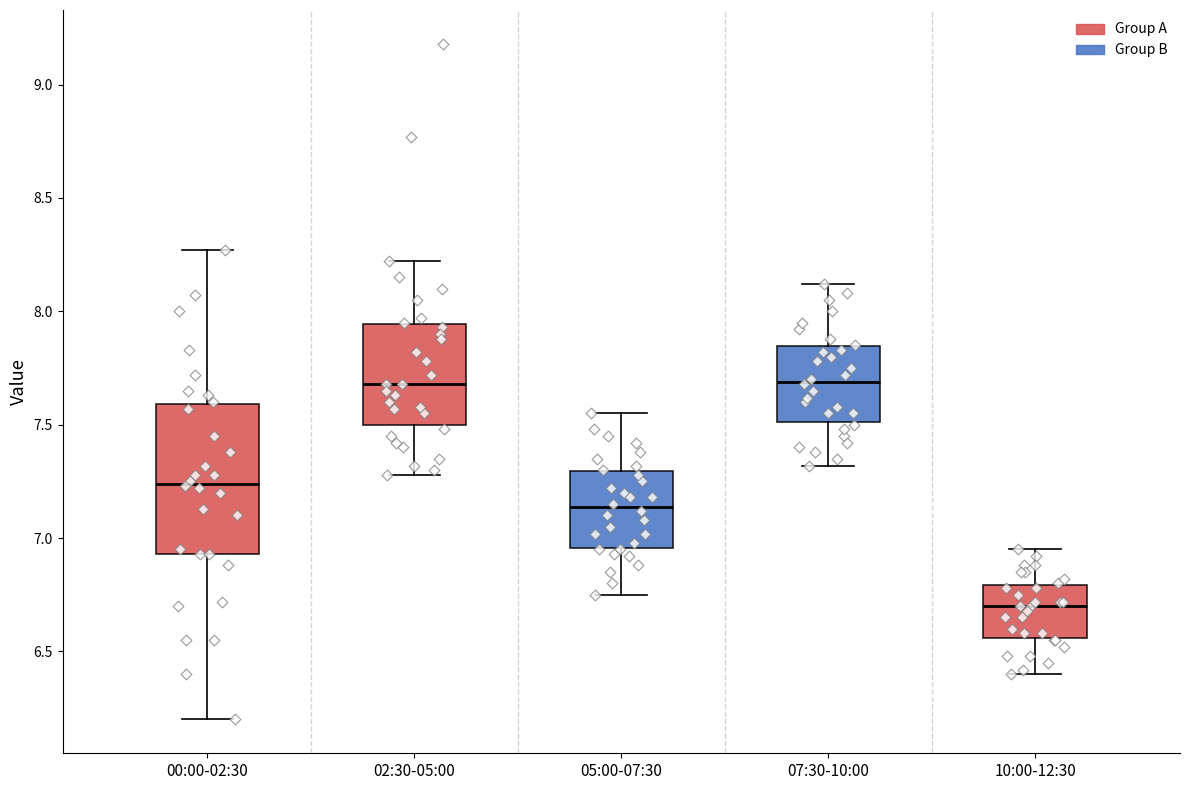

Reading left to right, transcribe this box plot: for each box, give where its median line is, the range the box spans, and where its two whiskers end, as read against the y-axis. The values are not printed on the chart, so give them approximately, as read against the axis.

00:00-02:30: median 7.25, box 6.95 to 7.60, whiskers 6.20 to 8.25
02:30-05:00: median 7.70, box 7.50 to 7.95, whiskers 7.30 to 8.20
05:00-07:30: median 7.15, box 6.95 to 7.30, whiskers 6.75 to 7.55
07:30-10:00: median 7.70, box 7.50 to 7.85, whiskers 7.30 to 8.10
10:00-12:30: median 6.70, box 6.55 to 6.80, whiskers 6.40 to 6.95